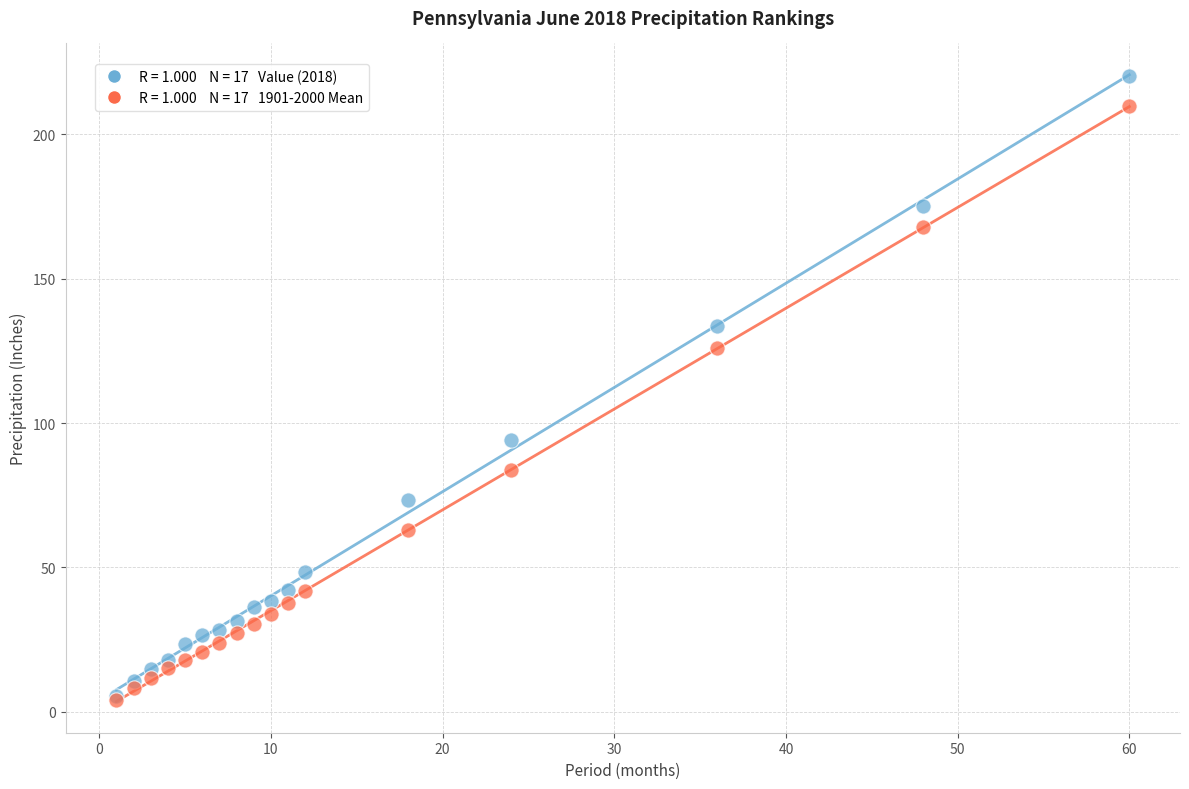

Across all series, what Y value is closest to 112?

126.0